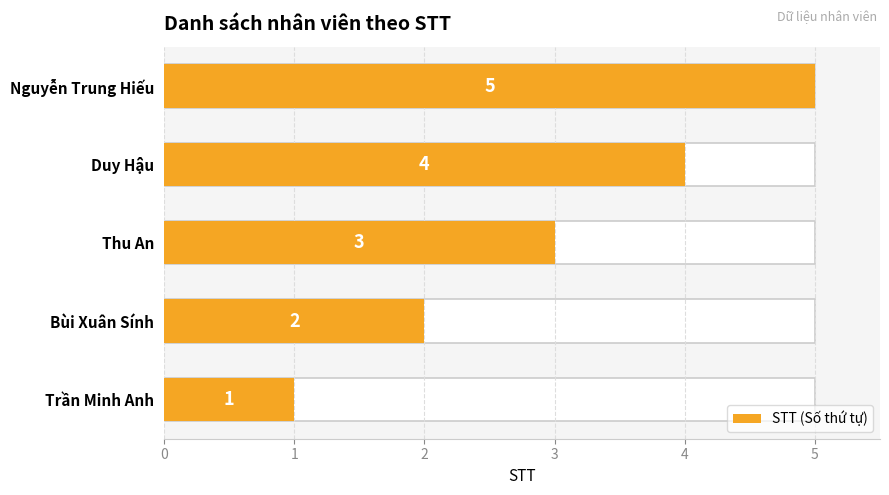

The chart shows a value of 3 at Thu An. True or false?

True